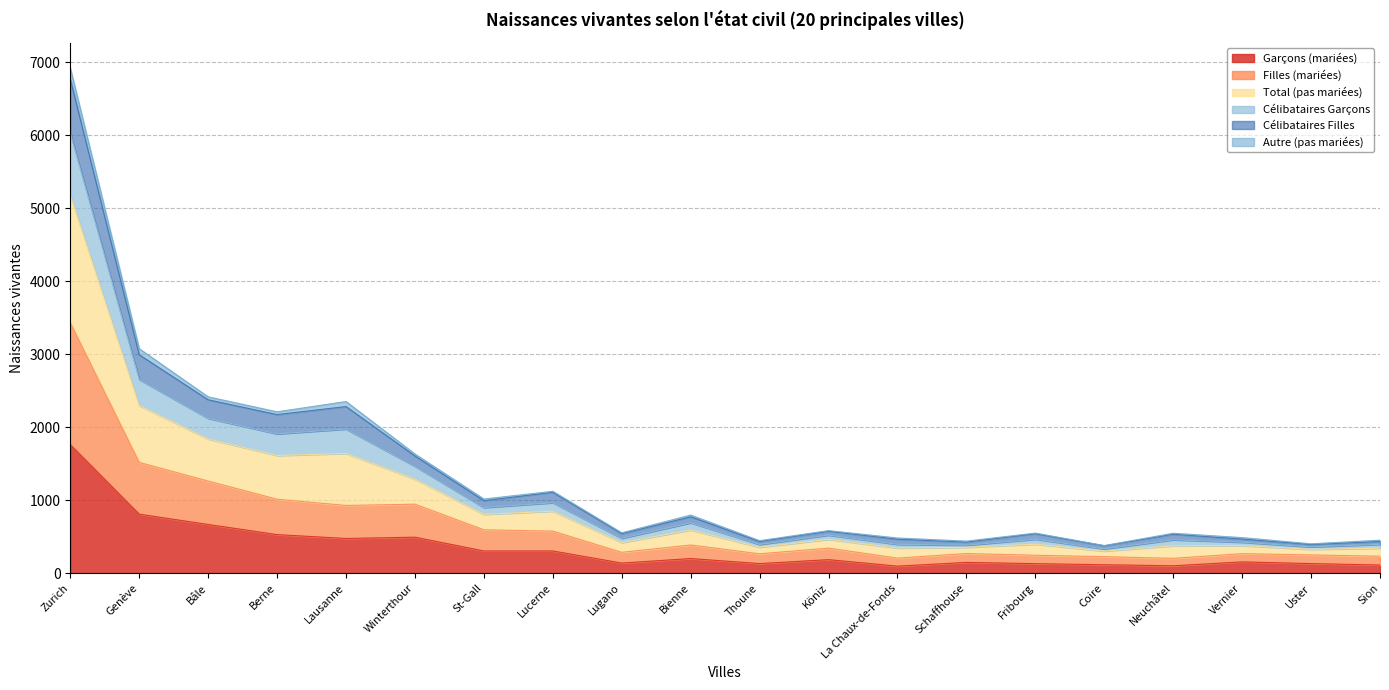

At which label is Garçons (mariées) closest to 931?

Genève